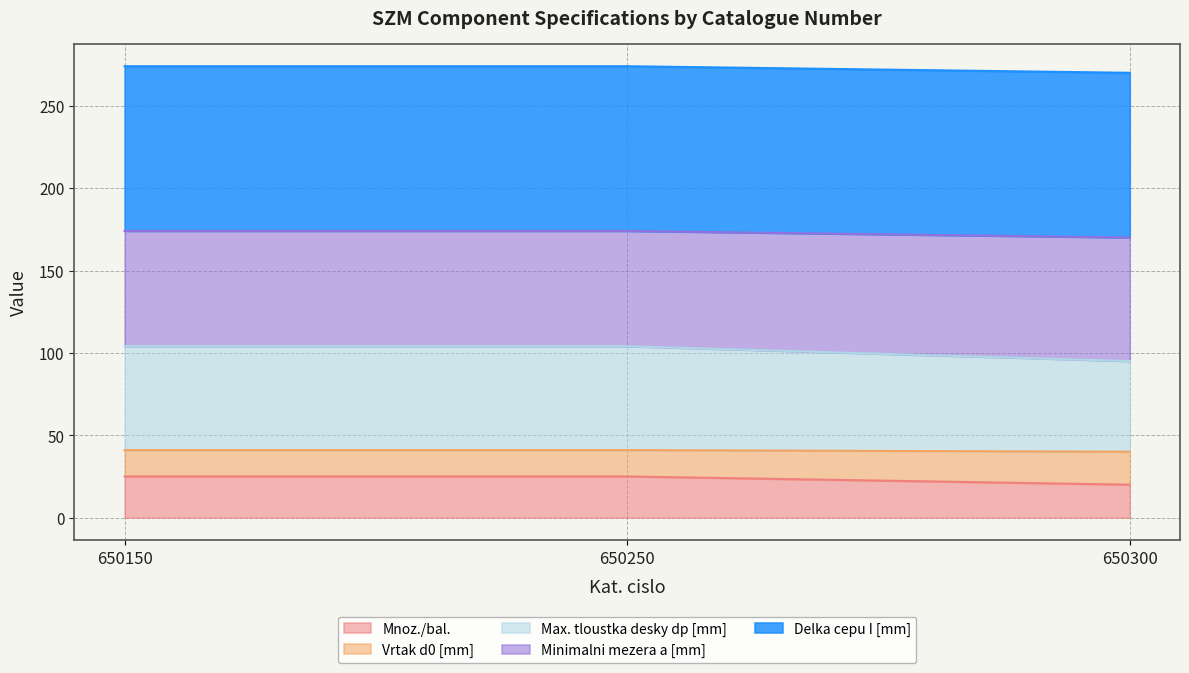

What is the total value across all series at 650300?

270